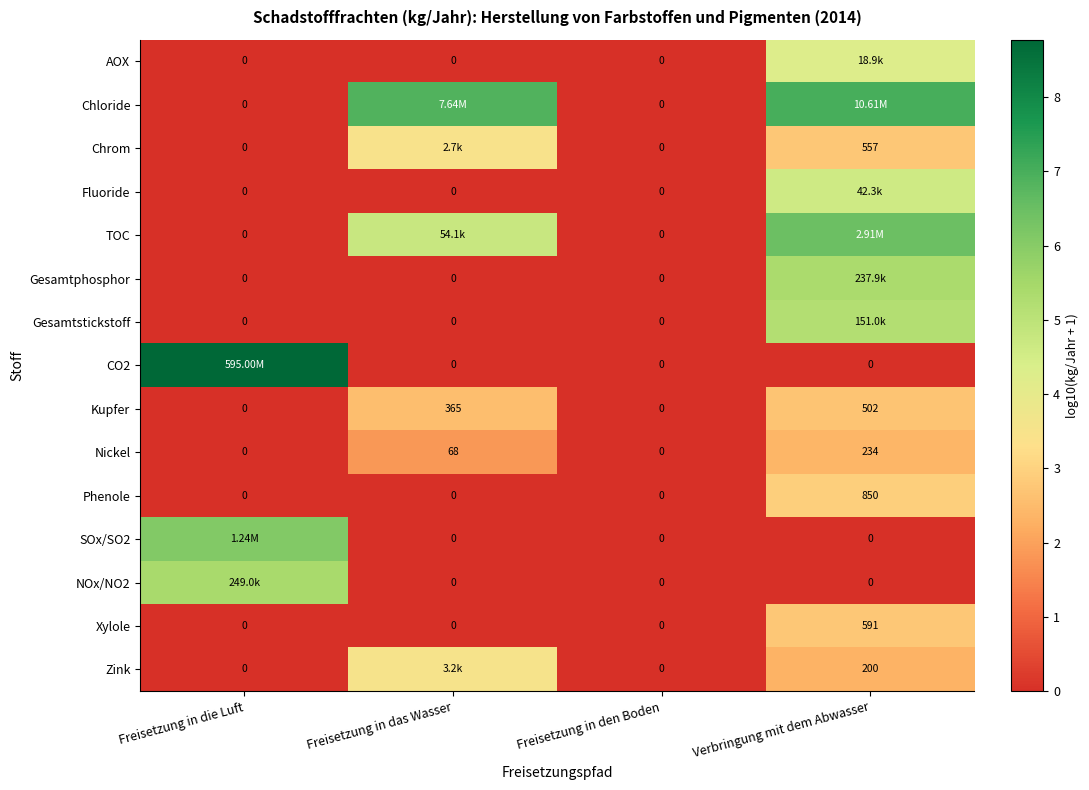

Where is Nickel nearest to the value 117?

Freisetzung in das Wasser